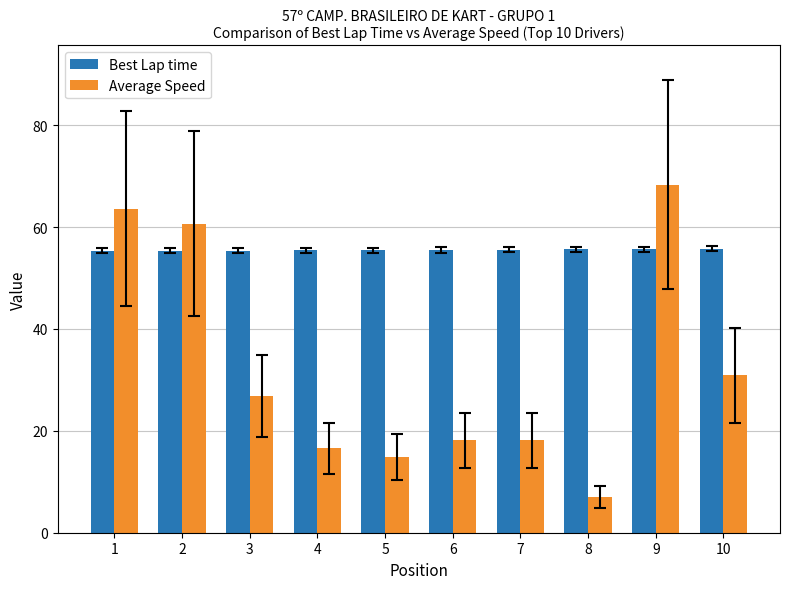

Where is Average Speed nearest to the value 37?

10